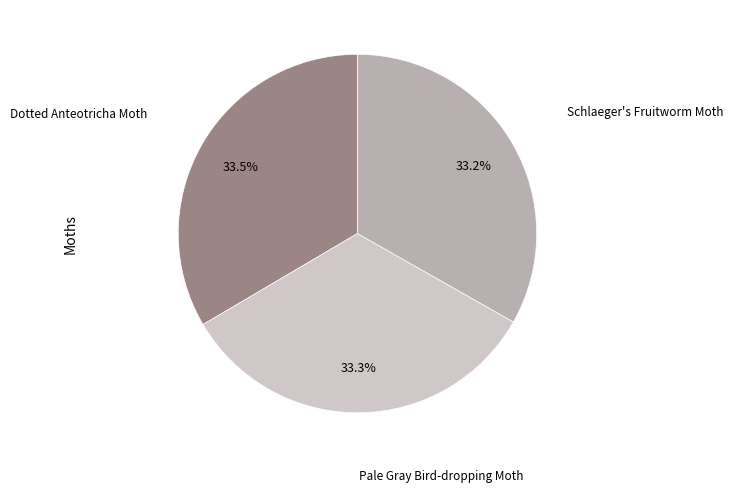

Does any single category account for the majority?

No